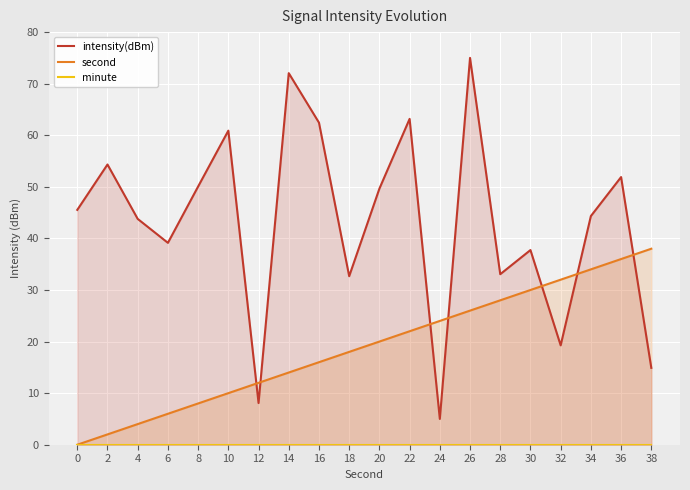

What is the highest value of the intensity(dBm) series?

75.0